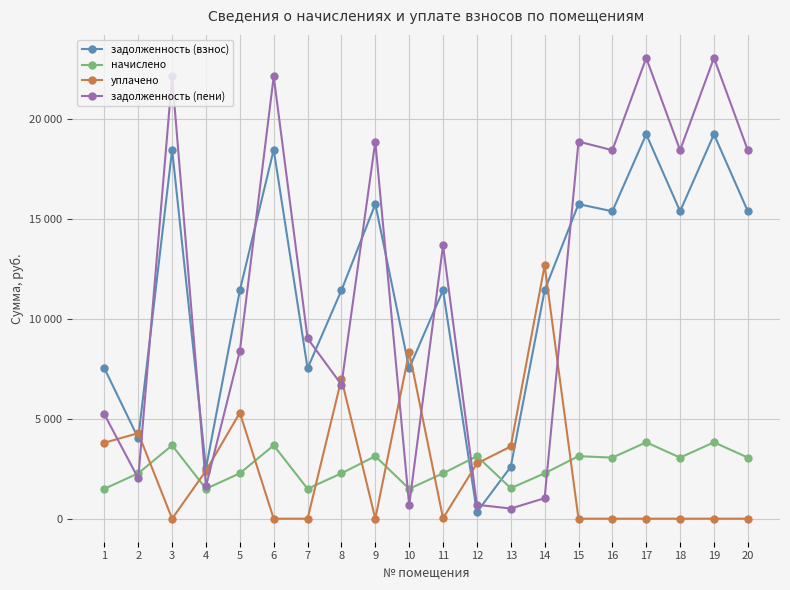

Is this an area chart (filled region under the line)?

No